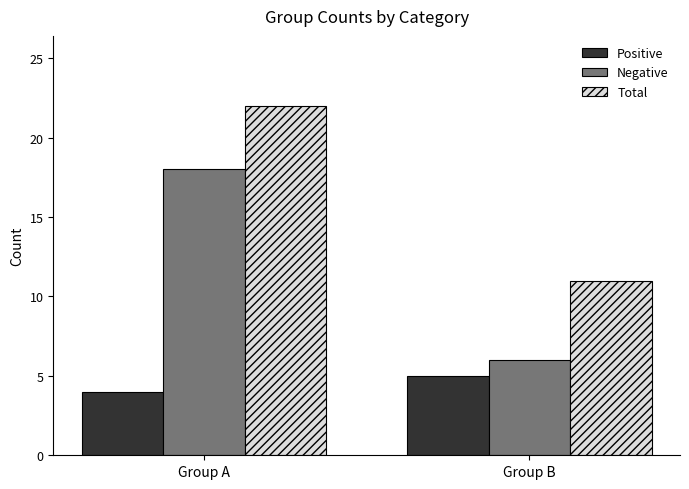

Reading right to left, extract all data points from this chart.

Positive: Group B=5	Group A=4
Negative: Group B=6	Group A=18
Total: Group B=11	Group A=22